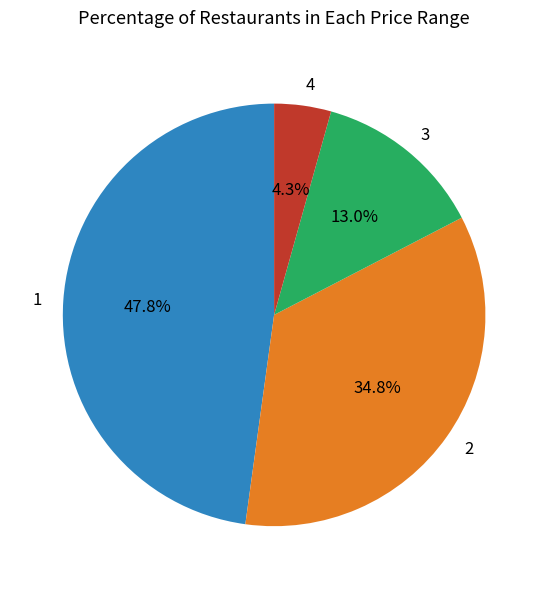

How many slices are in this pie chart?

4